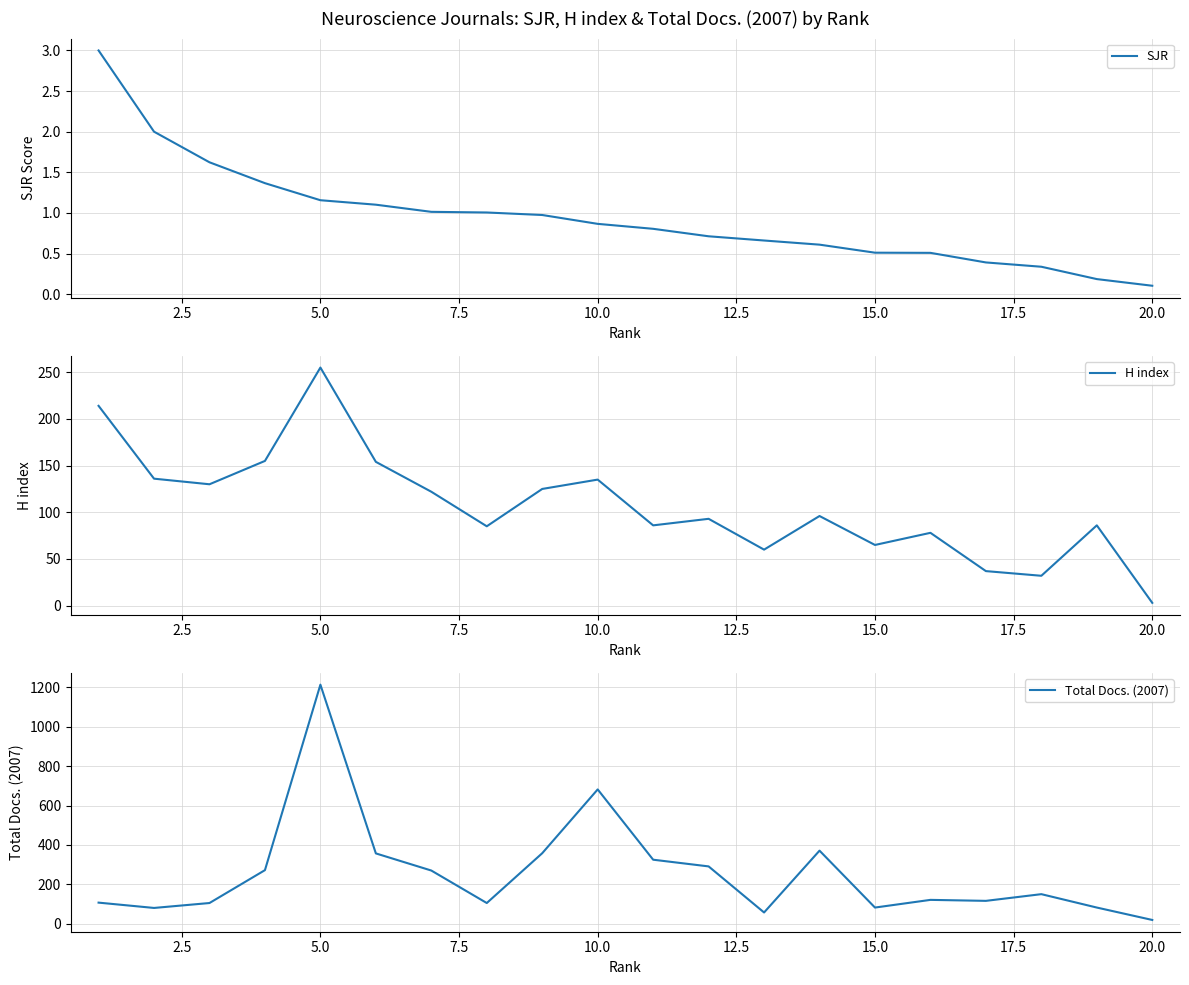

How many values in the Total Docs. (2007) series are below 150?

10